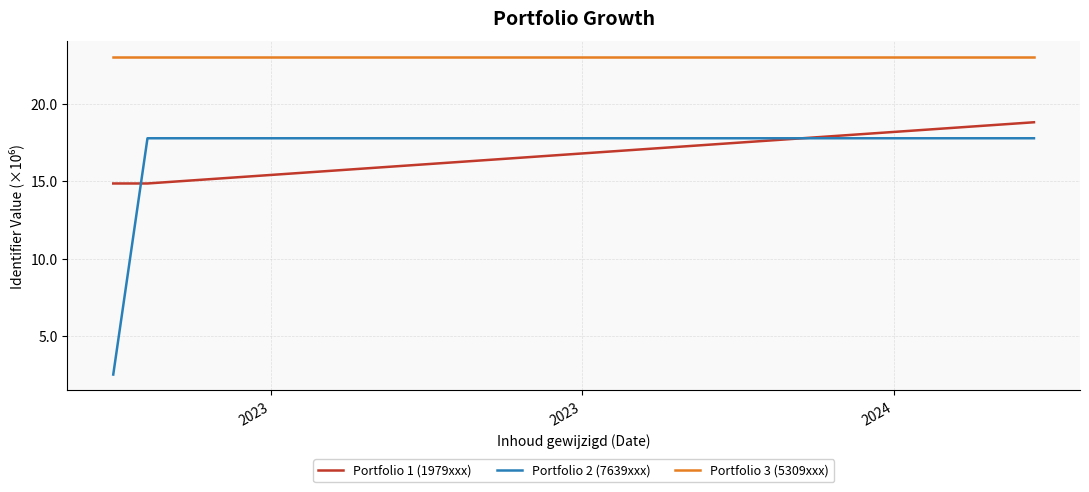

What is the highest value of the Portfolio 3 (5309xxx) series?

23.0